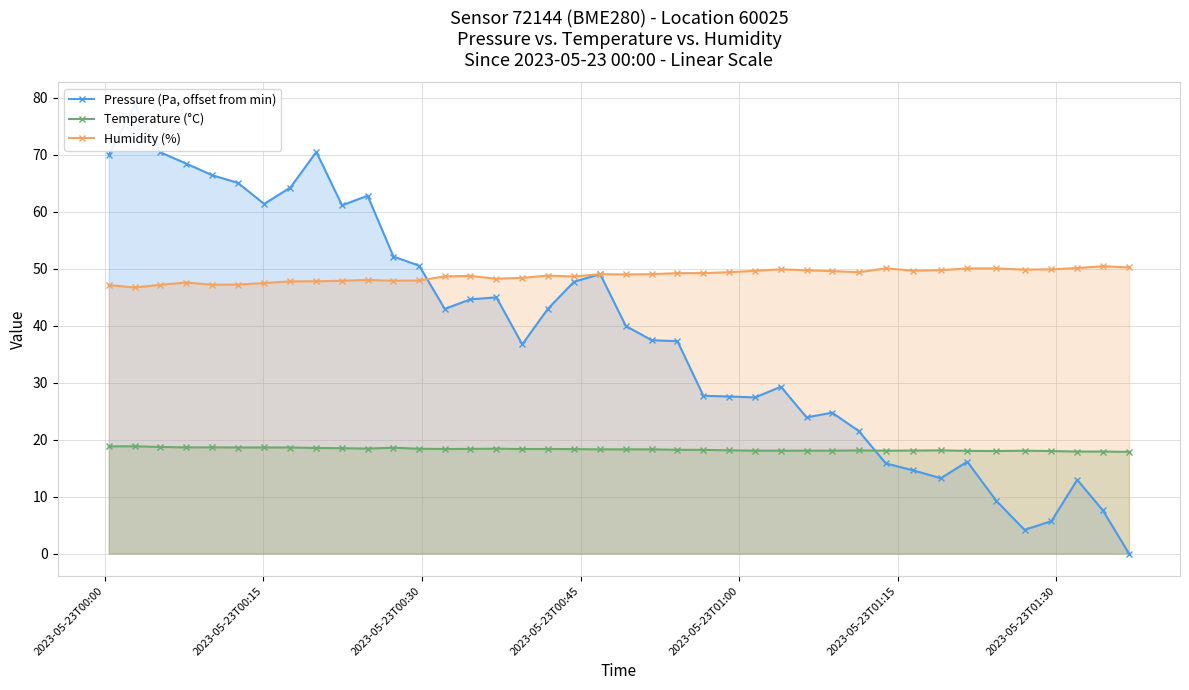

Reading left to right, what are all the values shown in this chart?

Pressure (Pa, offset from min): 70.0	78.8	70.4	68.4	66.4	65.1	61.4	64.2	70.5	61.1	62.8	52.1	50.5	42.9	44.6	45.0	36.7	42.9	47.7	49.1	39.9	37.4	37.3	27.7	27.6	27.4	29.3	23.9	24.7	21.5	15.8	14.6	13.2	16.1	9.2	4.1	5.7	12.9	7.6	0.0
Temperature (°C): 18.8	18.8	18.7	18.6	18.6	18.6	18.6	18.6	18.5	18.5	18.4	18.6	18.4	18.4	18.4	18.4	18.3	18.4	18.3	18.3	18.3	18.3	18.2	18.2	18.1	18.1	18.1	18.1	18.1	18.1	18.1	18.1	18.1	18.0	18.0	18.0	18.0	17.9	17.9	17.9
Humidity (%): 47.1	46.7	47.2	47.6	47.2	47.2	47.5	47.8	47.8	47.9	48.0	47.9	47.9	48.6	48.7	48.2	48.4	48.8	48.6	49.0	49.0	49.0	49.2	49.2	49.4	49.6	49.9	49.7	49.6	49.4	50.1	49.6	49.7	50.0	50.0	49.8	49.9	50.1	50.4	50.2